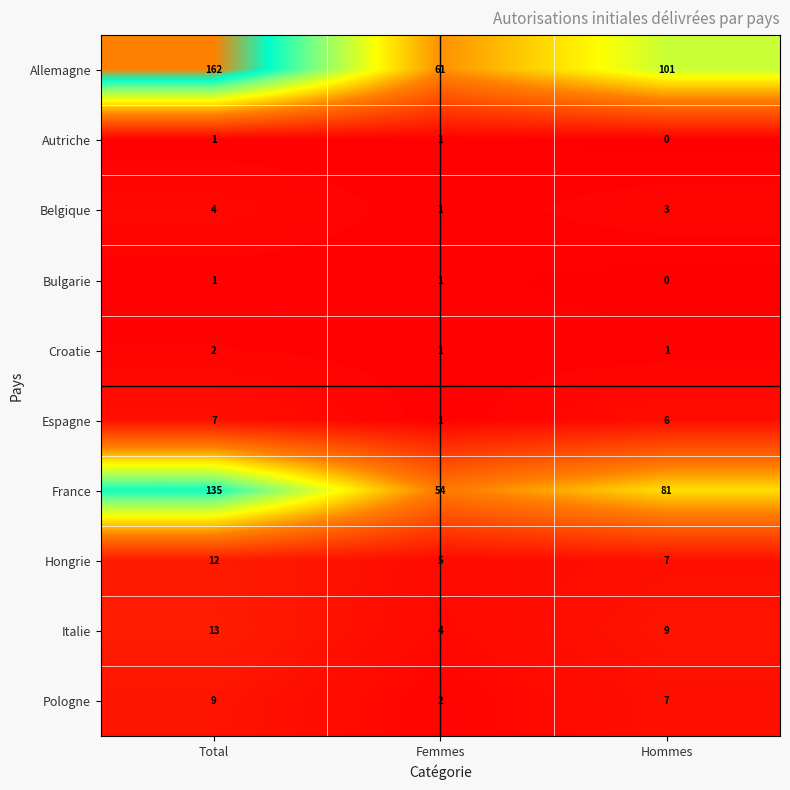

At which category is the sum across all series the highest?

Total